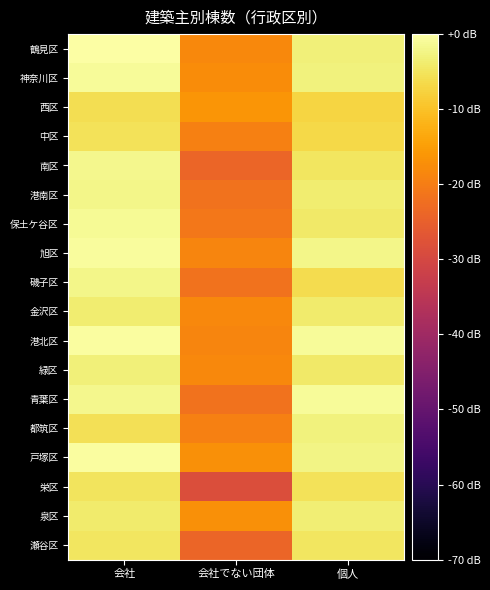

What is the difference between the highest and lowest values at 個人?

6.3